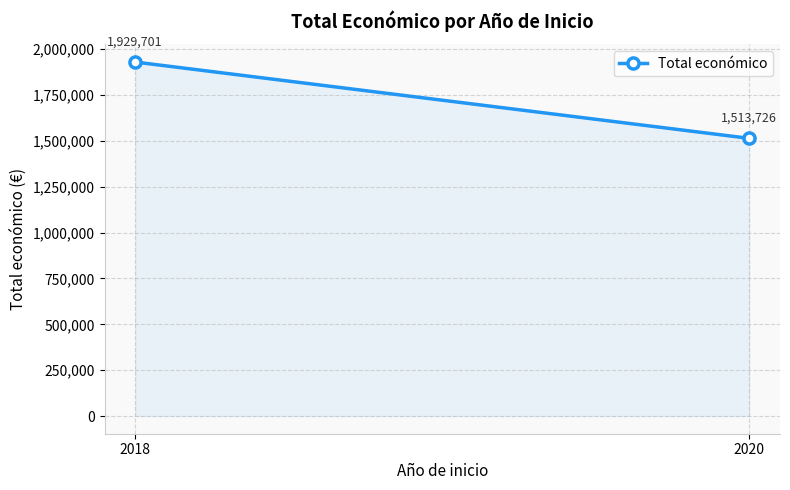

Reading left to right, what are all the values shown in this chart?

2018=1929700.7	2020=1513726.0